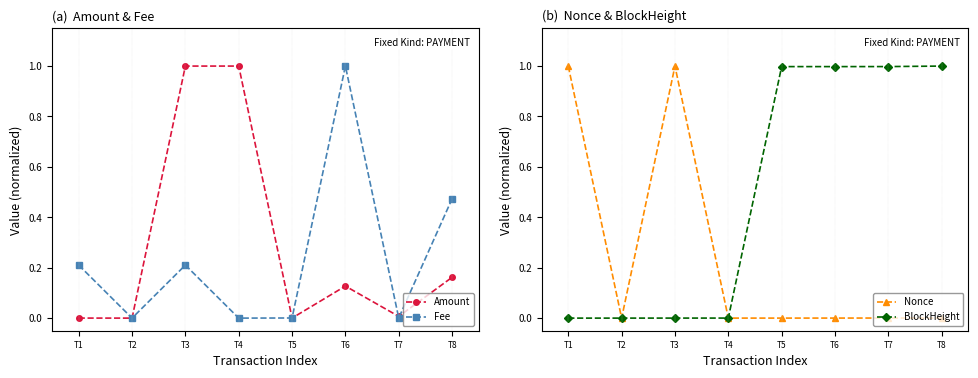

Which series has the largest total across all categories?

BlockHeight